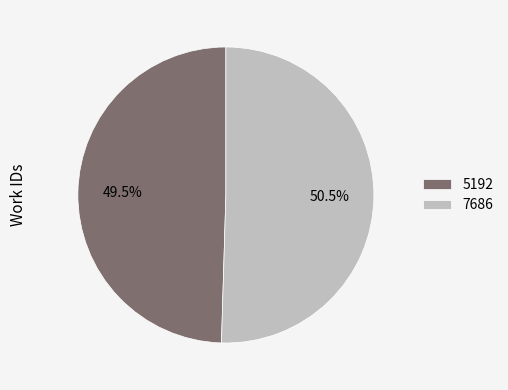

Count the number of slices in the pie.

2